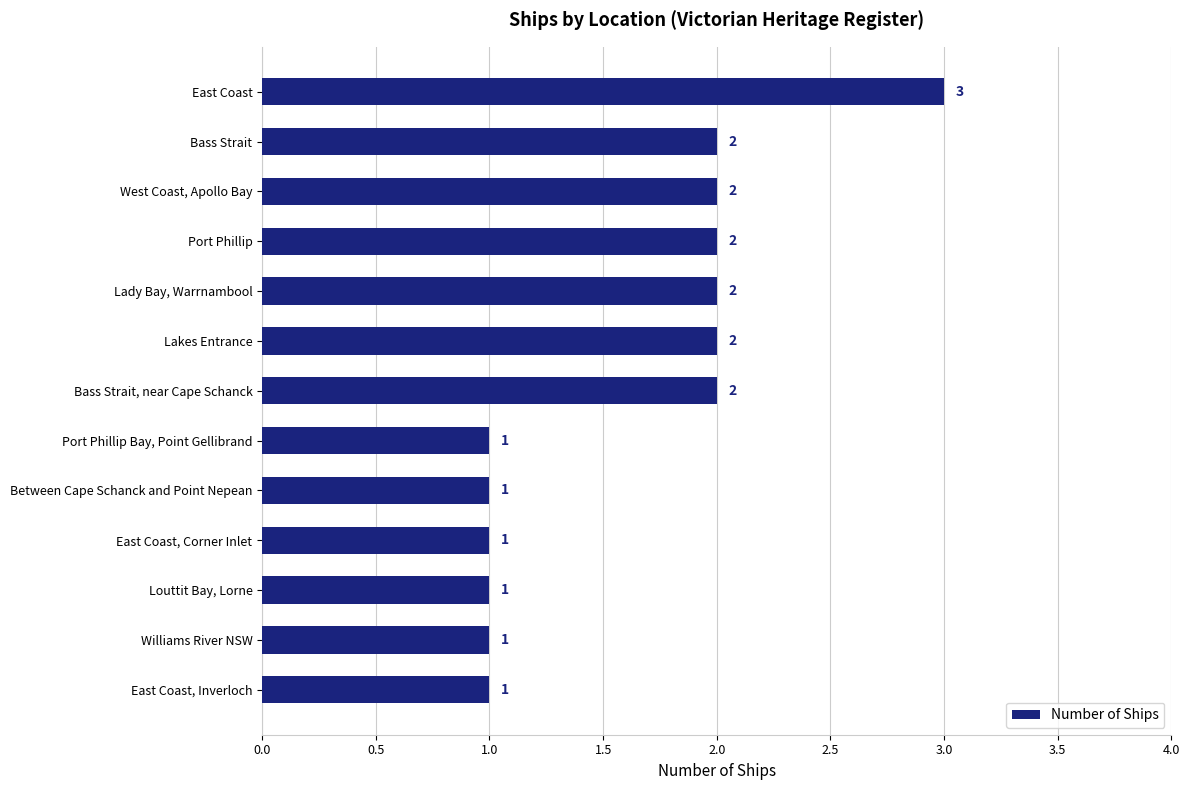

What is the value of the 12th bar from the top?

1